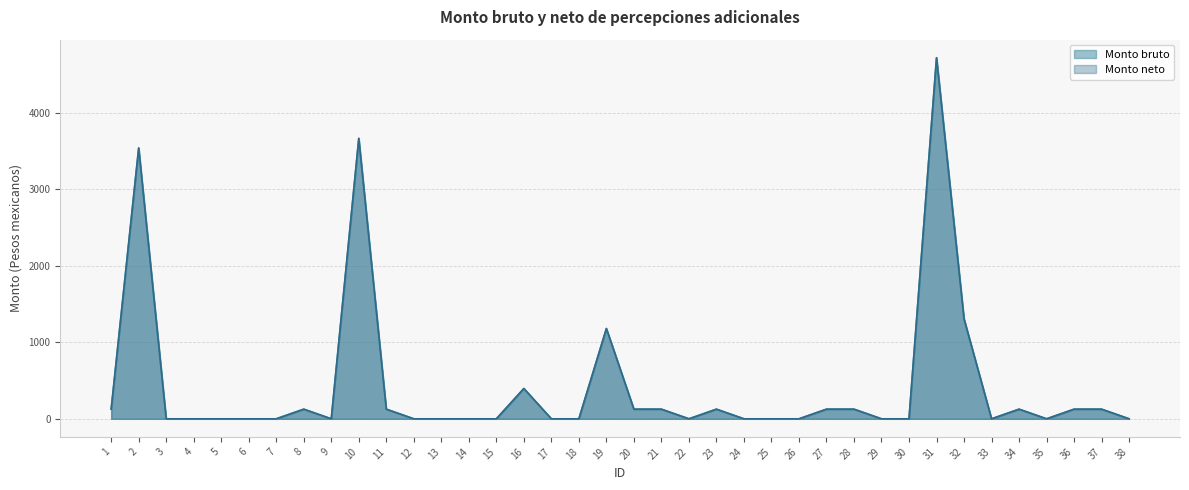

Where is Monto bruto nearest to the value 2360?

32